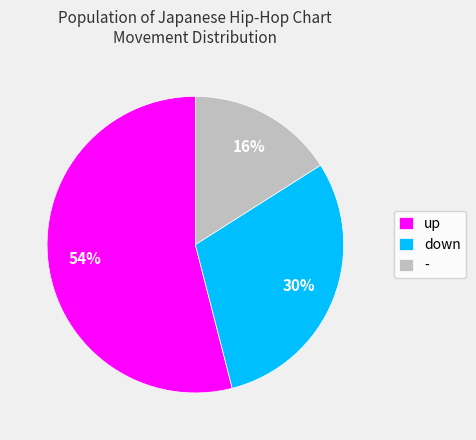

Approximately how many times larger is the value at down compared to -?

1.9